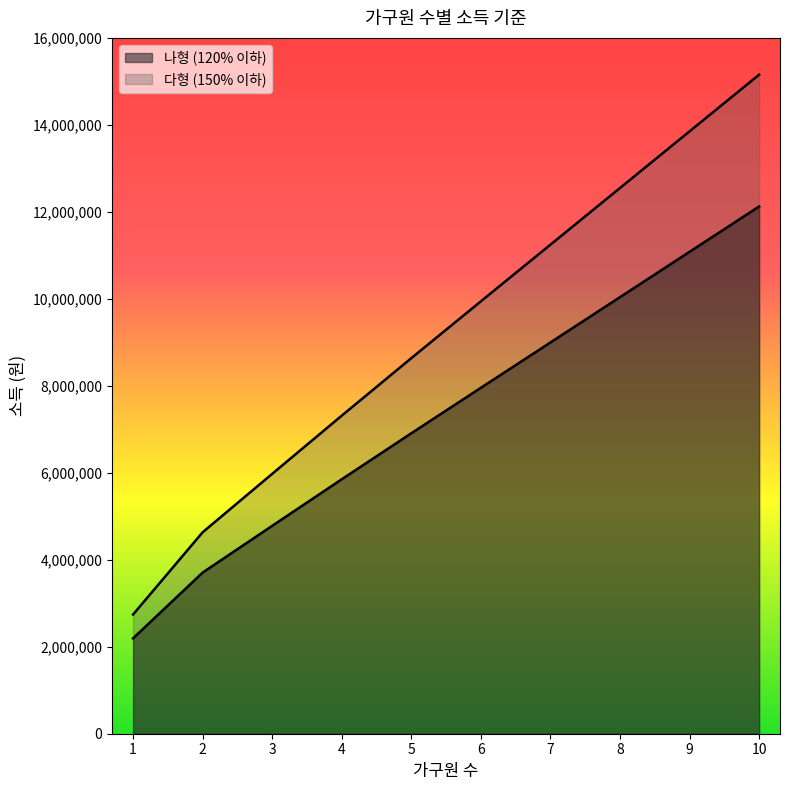

What are all the series names shown in the legend?

나형 (120% 이하), 다형 (150% 이하)